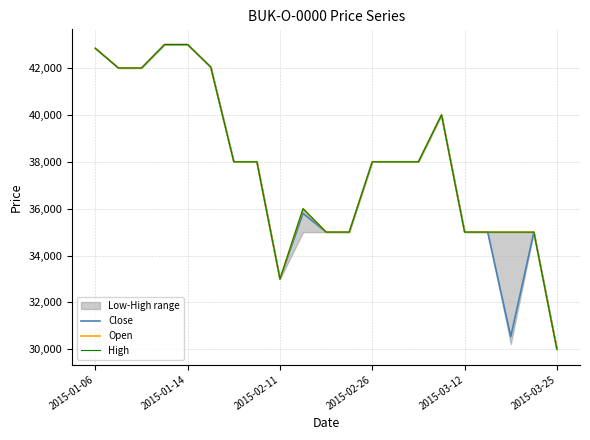

How many lines are shown in the chart?

3